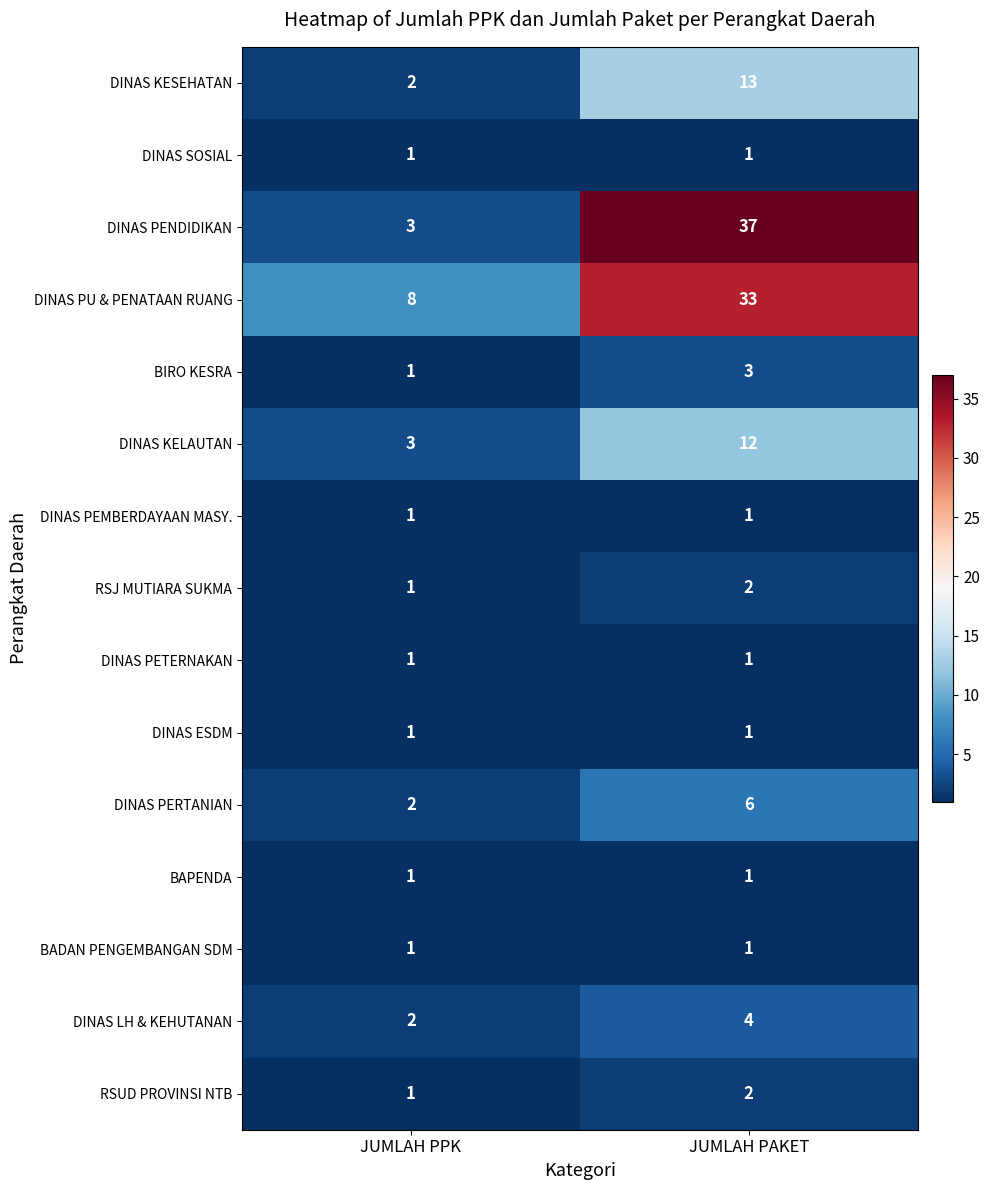

Which label corresponds to the largest value in the chart?

JUMLAH PAKET